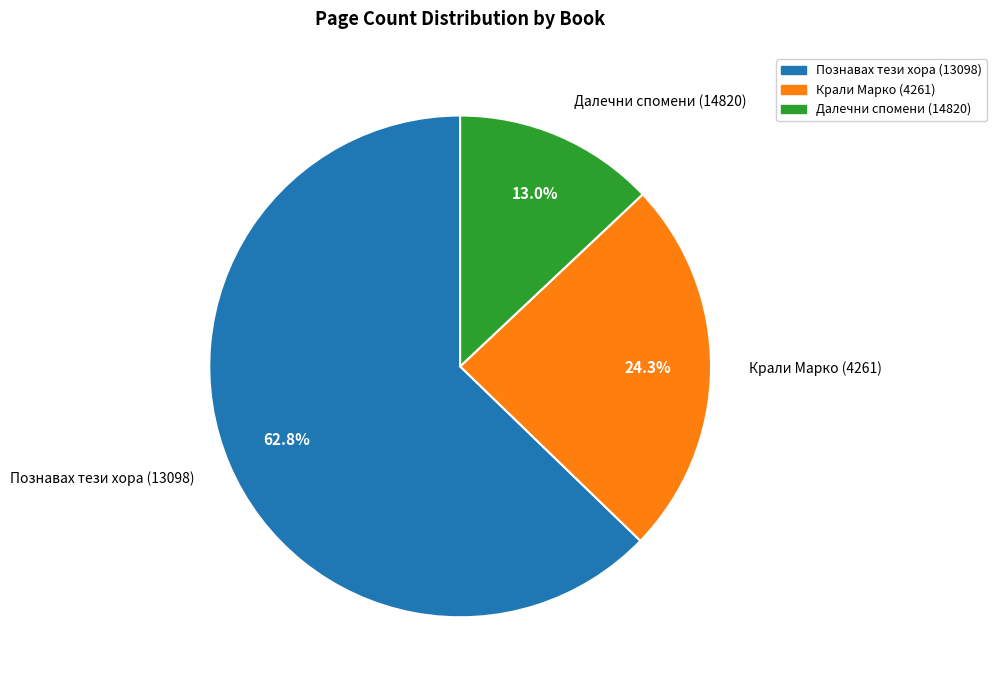

What portion of the pie excludes Крали Марко (4261)?

75.7%